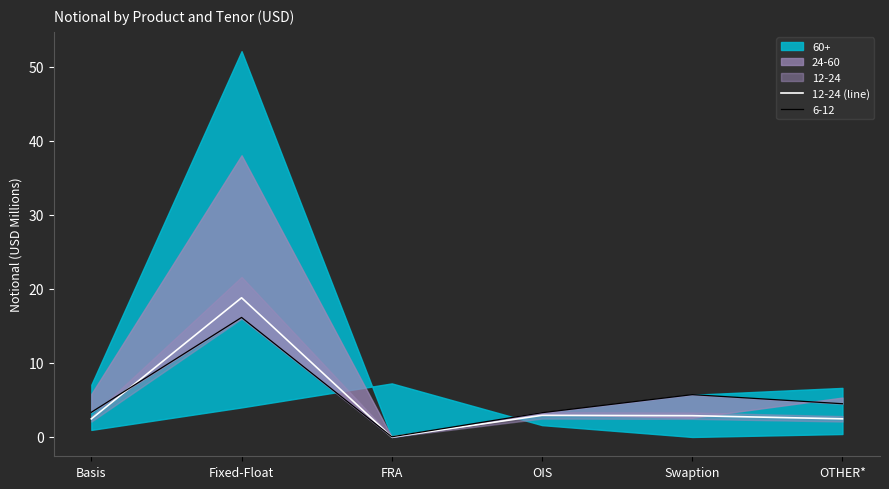

What position from the left is OIS?

4